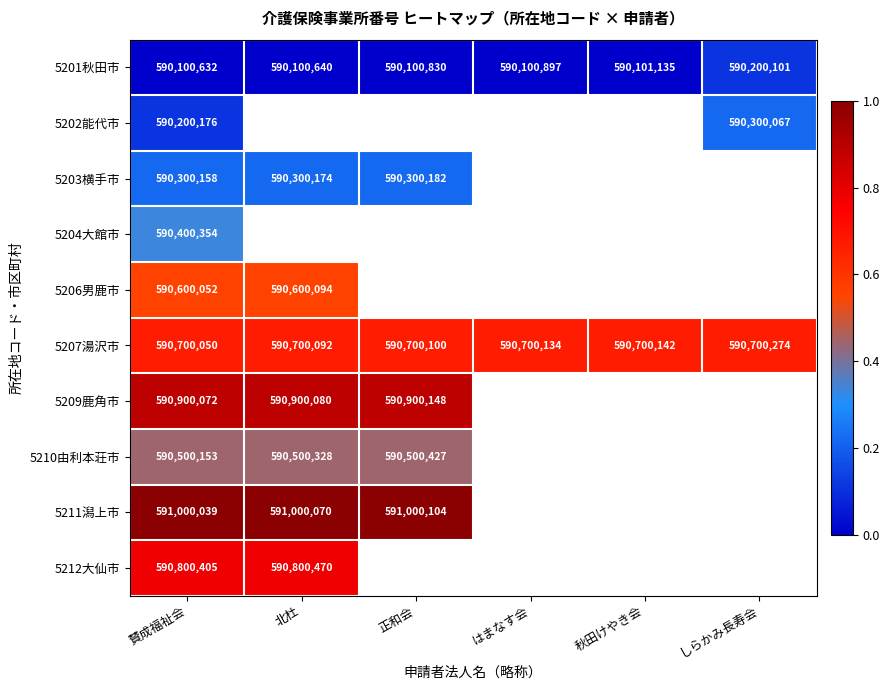

Which category has the lowest value across all series?

賛成福祉会